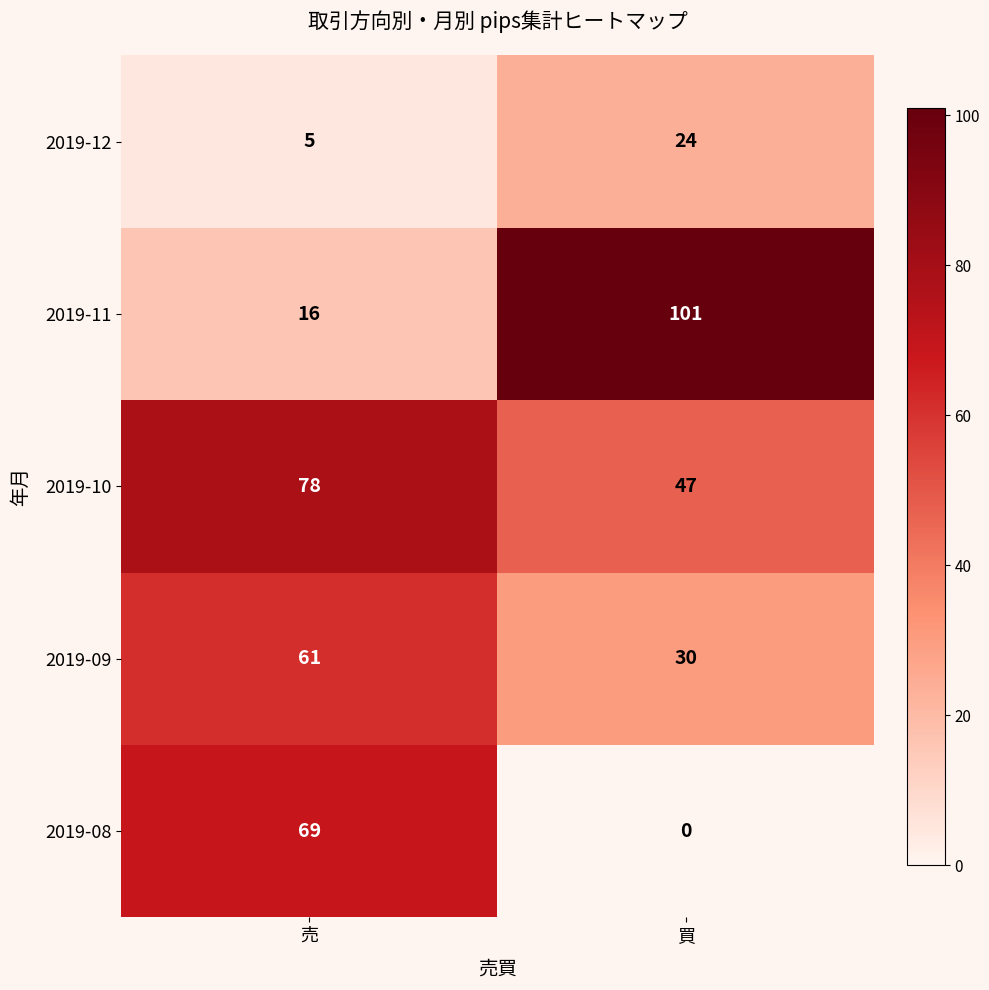

List the series in order of their peak value, highest first.

2019-11, 2019-10, 2019-08, 2019-09, 2019-12